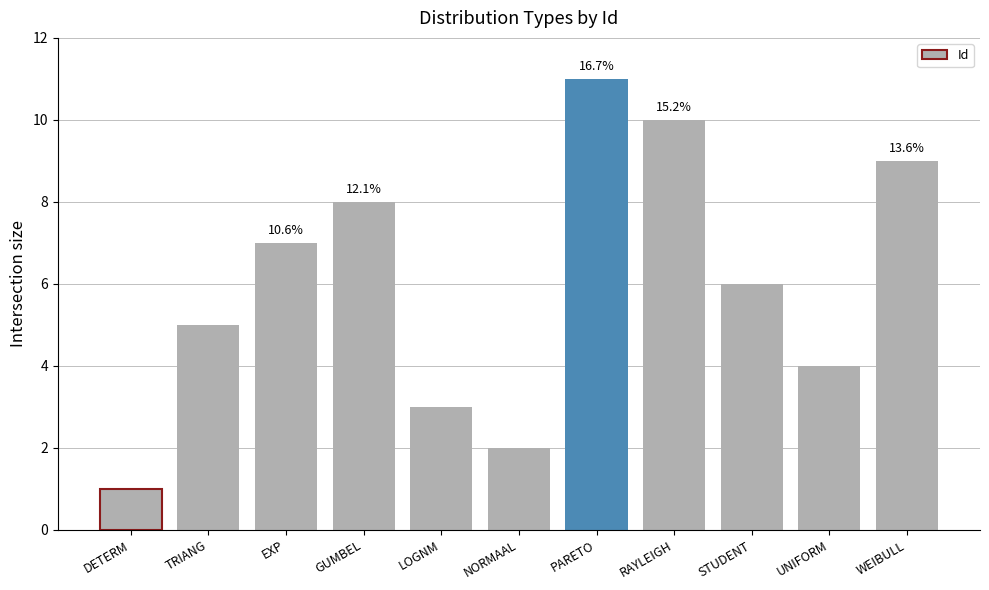

Which has a higher value, UNIFORM or WEIBULL?

WEIBULL